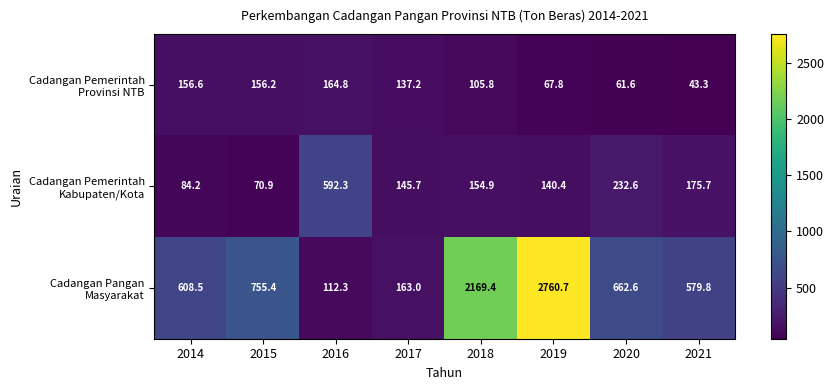

At which category is the sum across all series the highest?

2019